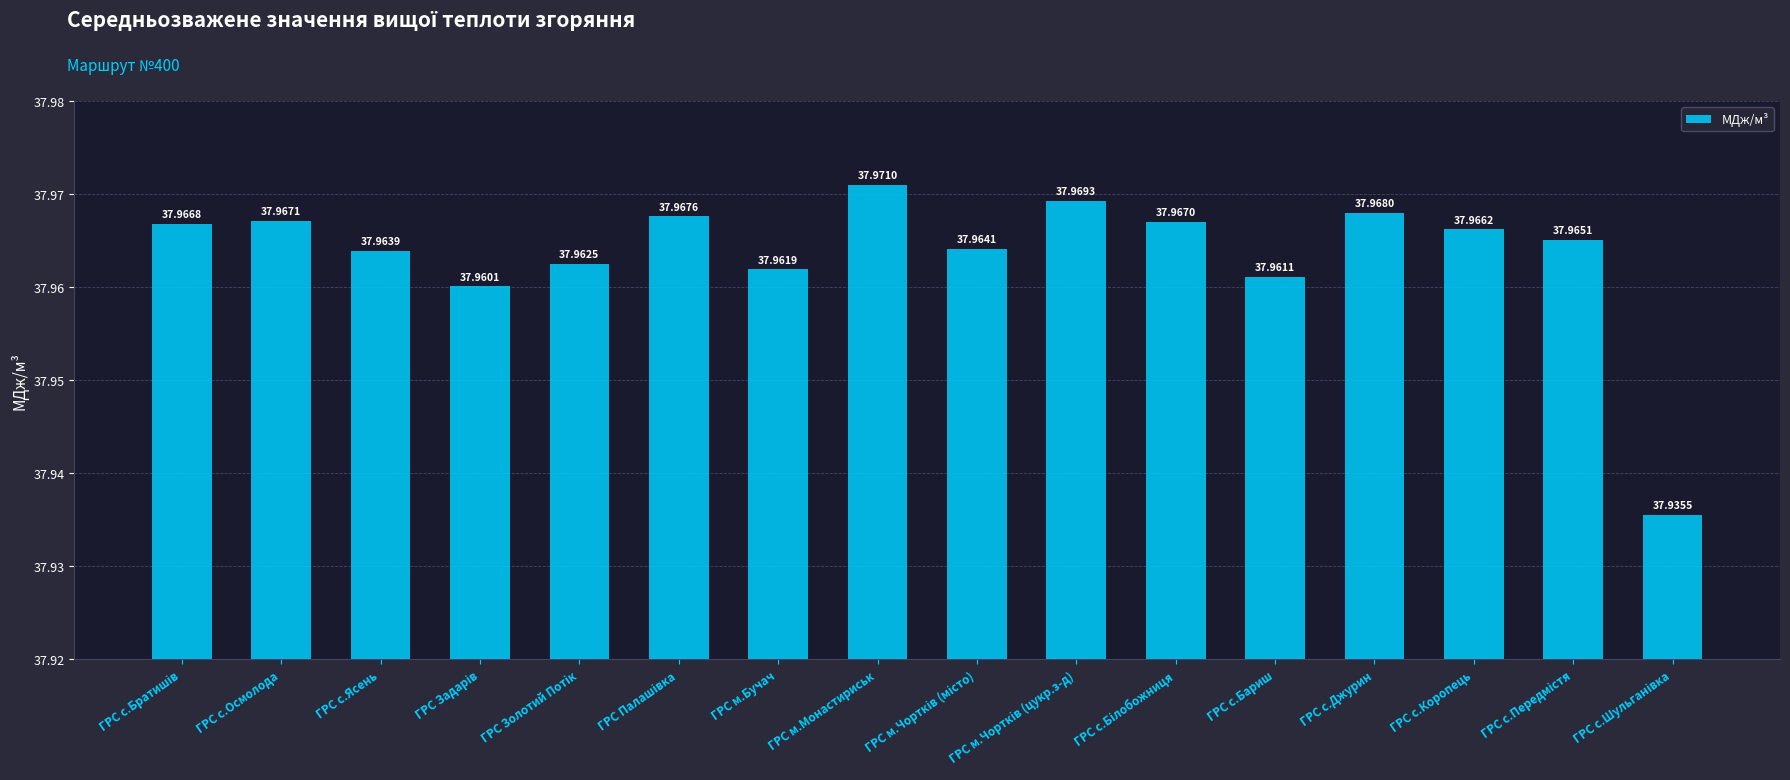

Reading right to left, list all the values displayed in this chart.

37.9	38.0	38.0	38.0	38.0	38.0	38.0	38.0	38.0	38.0	38.0	38.0	38.0	38.0	38.0	38.0